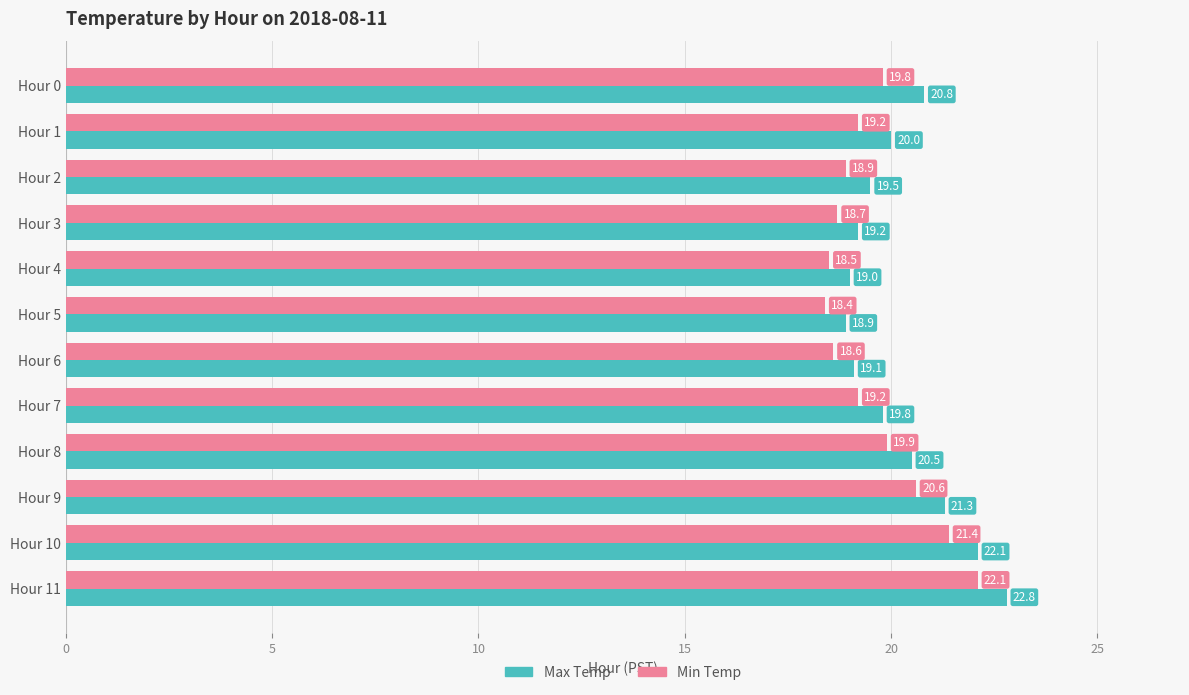

Between Hour 0 and Hour 10, which series saw the biggest shift?

Min Temp